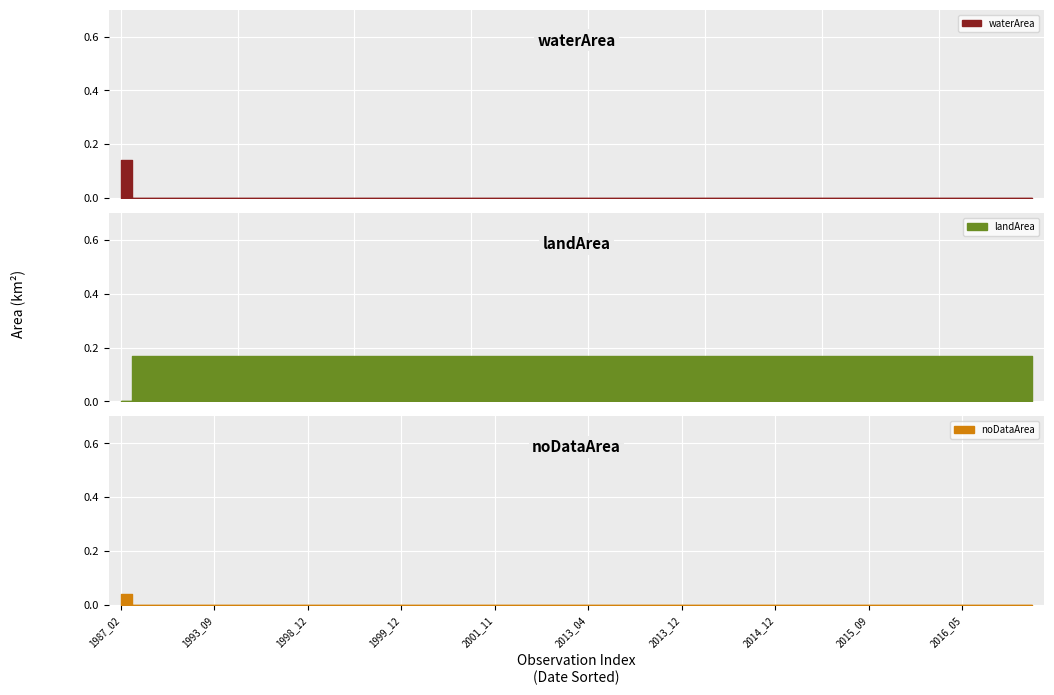

Which series has the largest range (max minus min)?

landArea